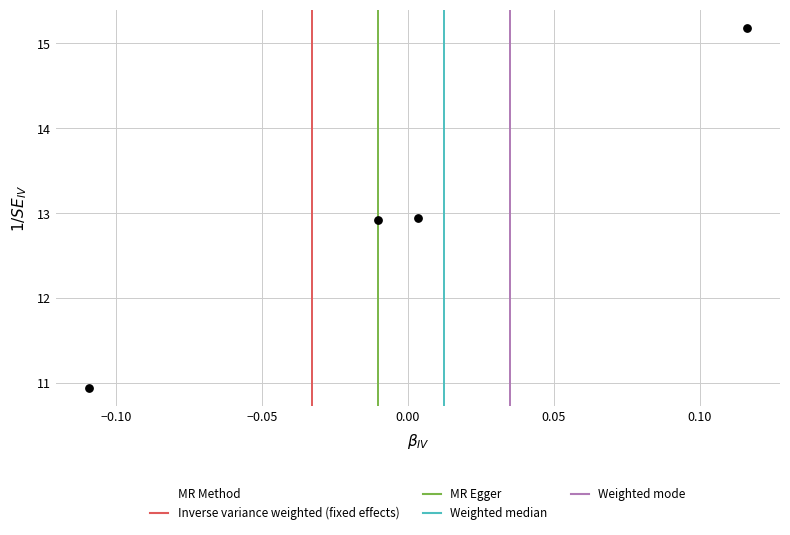

What is the range of Y values (max minus min)?

4.2